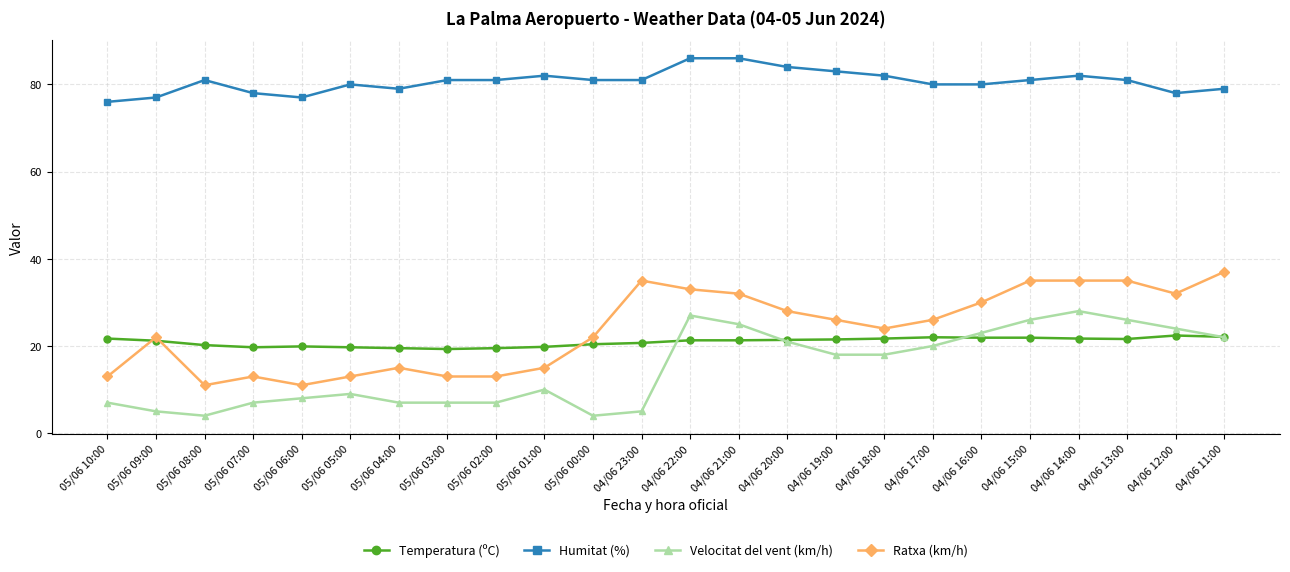

Rank the series at 05/06 09:00 from lowest to highest value.

Velocitat del vent (km/h), Temperatura (ºC), Ratxa (km/h), Humitat (%)